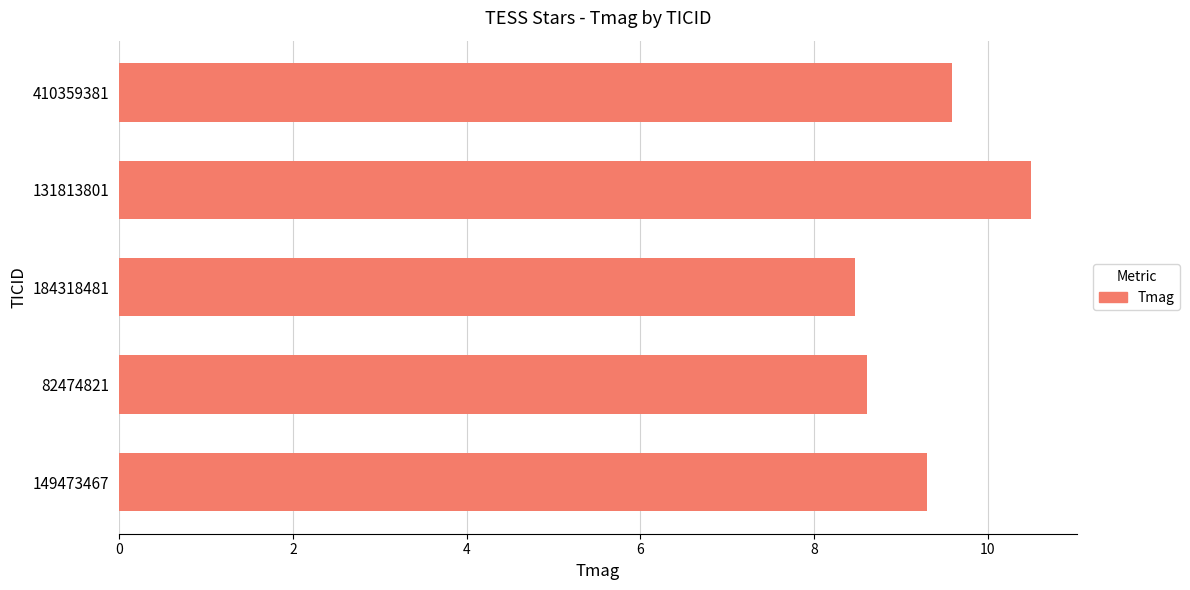

Reading top to bottom, extract all data points from this chart.

410359381=9.6	131813801=10.5	184318481=8.5	82474821=8.6	149473467=9.3